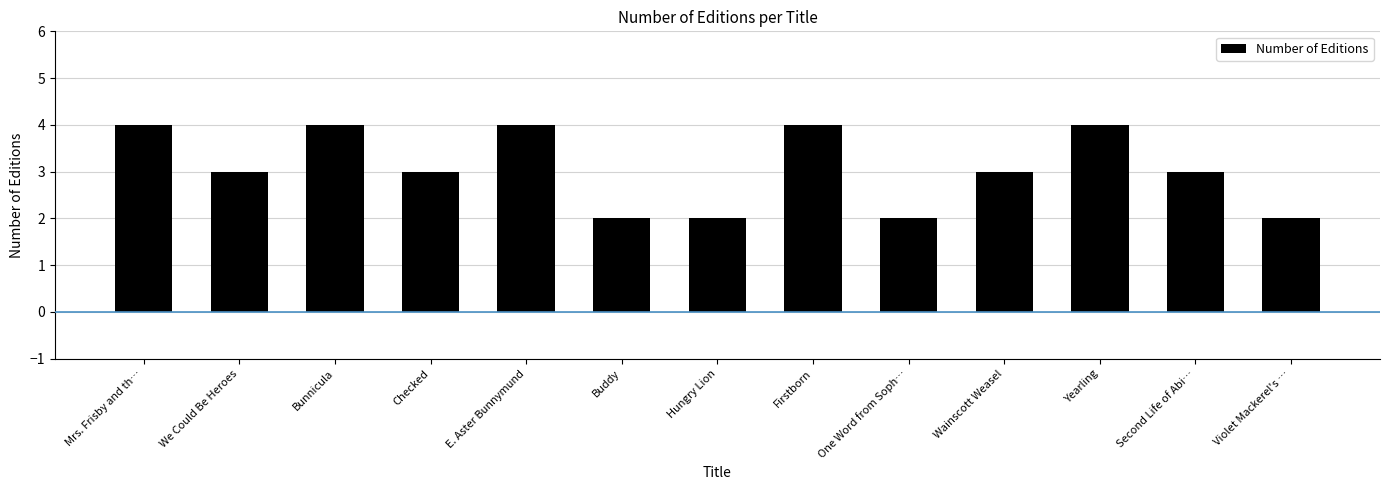

What is the label of the 11th bar from the right?

Bunnicula